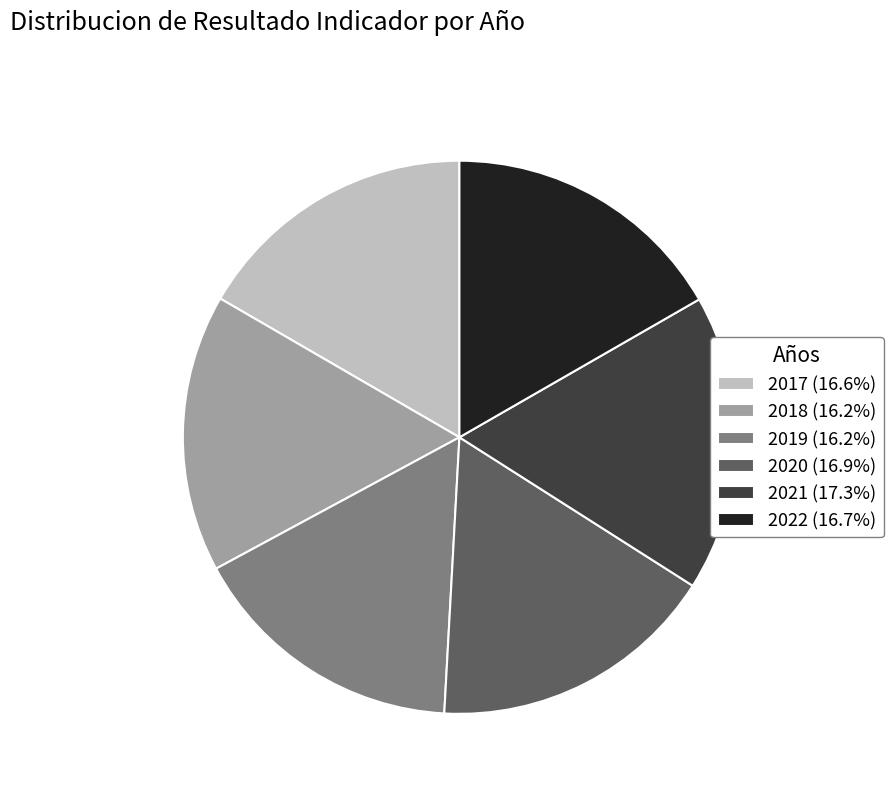

How many slices are in this pie chart?

6